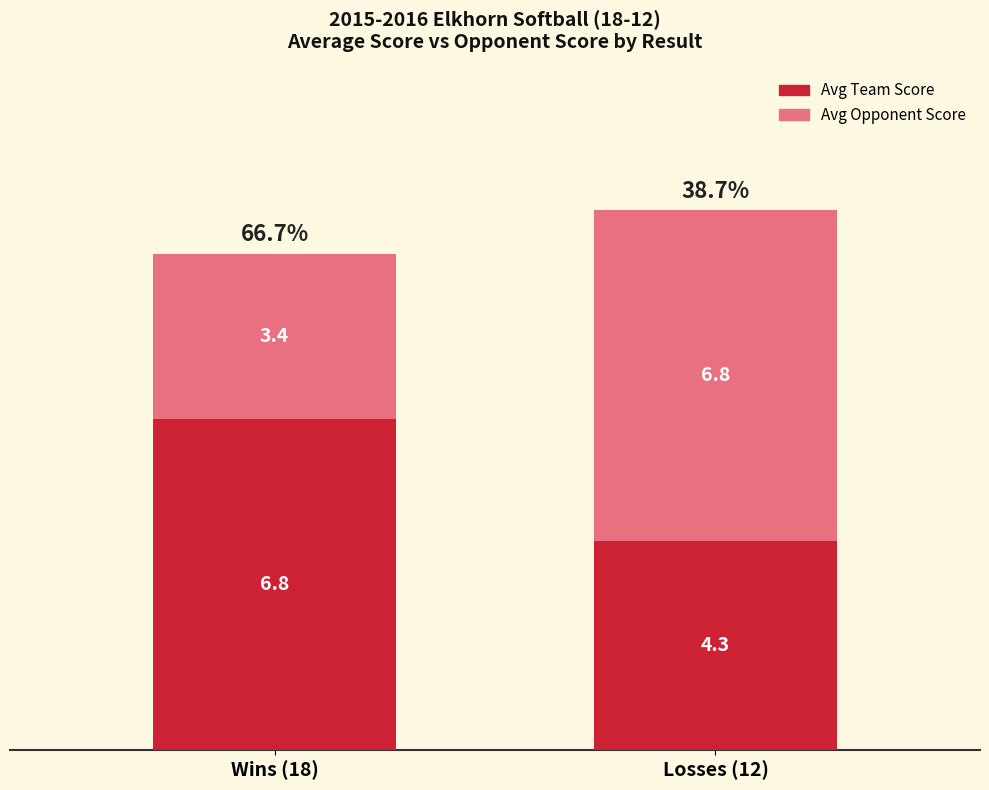

Which category has the lowest value in the Avg Team Score series?

Losses (12)